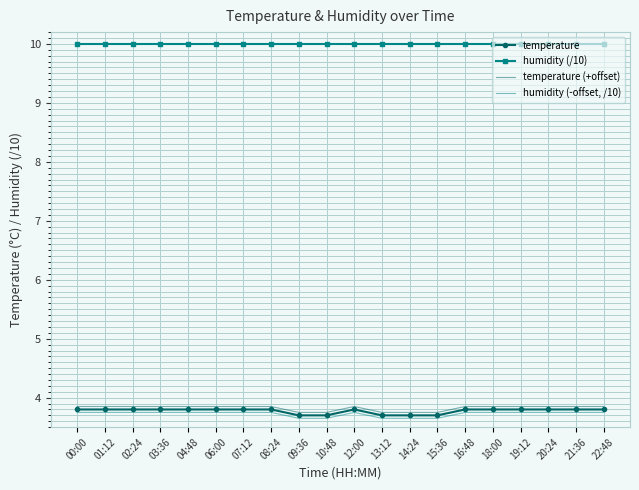

What is the maximum value for humidity (/10)?

10.0